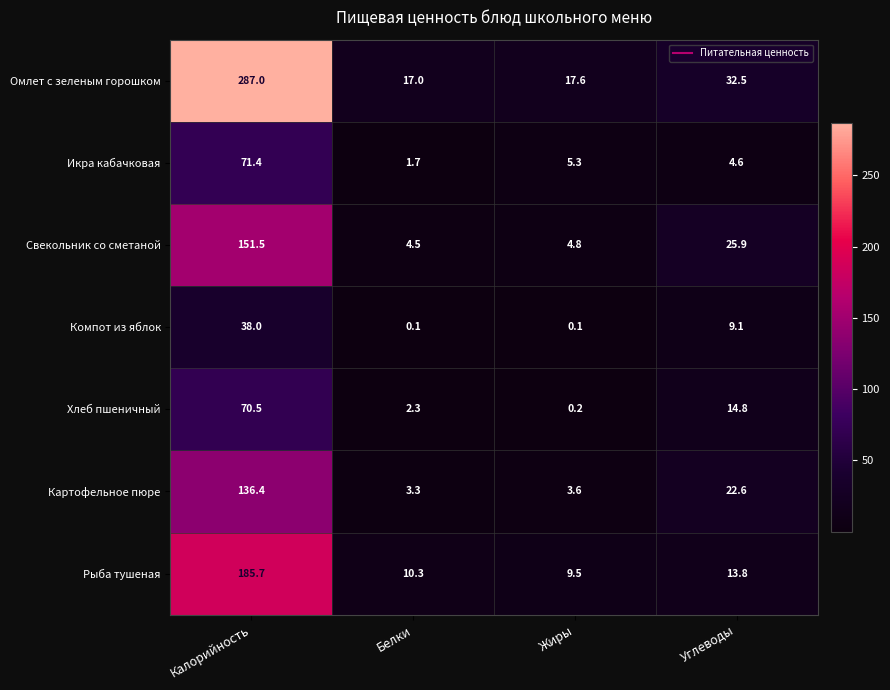

Reading left to right, what are all the values shown in this chart?

Омлет с зеленым горошком: 287.0	17.0	17.6	32.5
Икра кабачковая: 71.4	1.7	5.3	4.6
Свекольник со сметаной: 151.5	4.5	4.8	25.9
Компот из яблок: 38.0	0.1	0.1	9.1
Хлеб пшеничный: 70.5	2.3	0.2	14.8
Картофельное пюре: 136.4	3.3	3.6	22.6
Рыба тушеная: 185.7	10.3	9.5	13.8